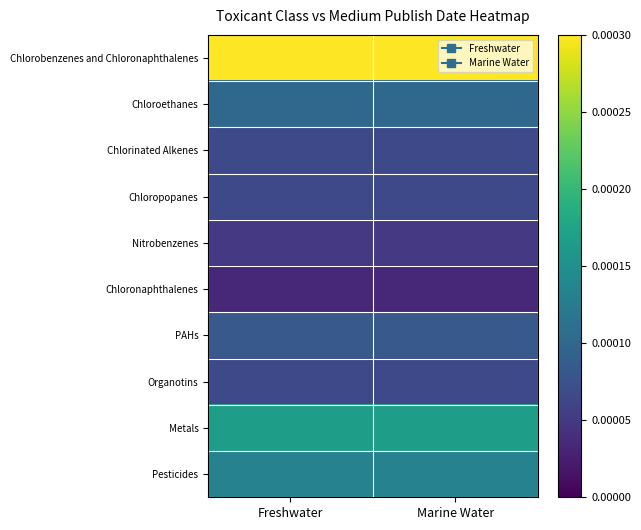

Which series has the largest range (max minus min)?

Chlorobenzenes and Chloronaphthalenes